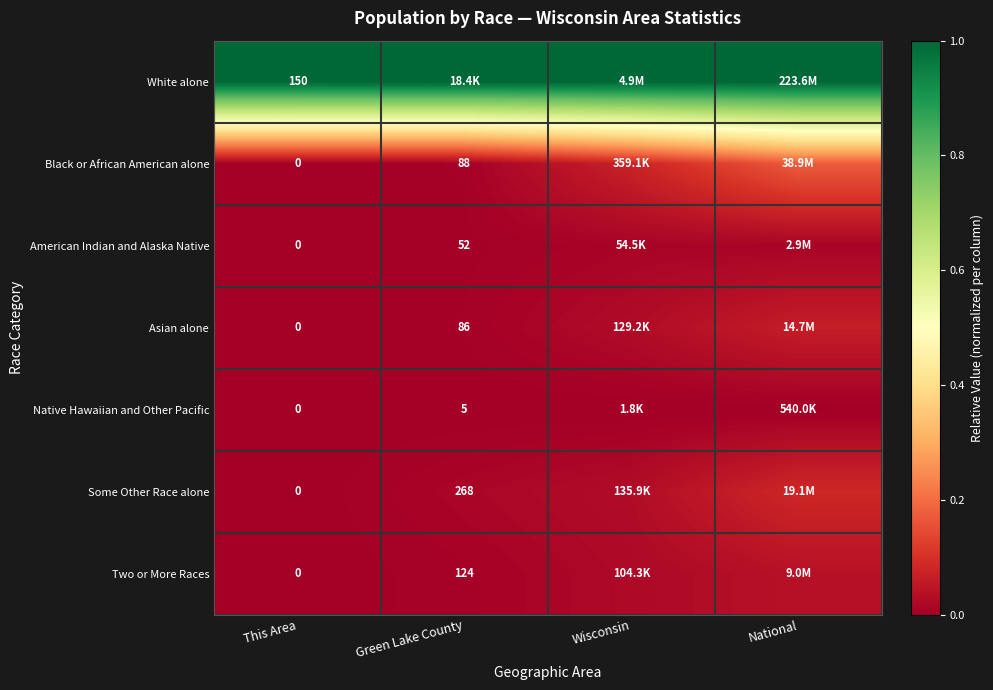

What is the average value of the White alone series?

1.0